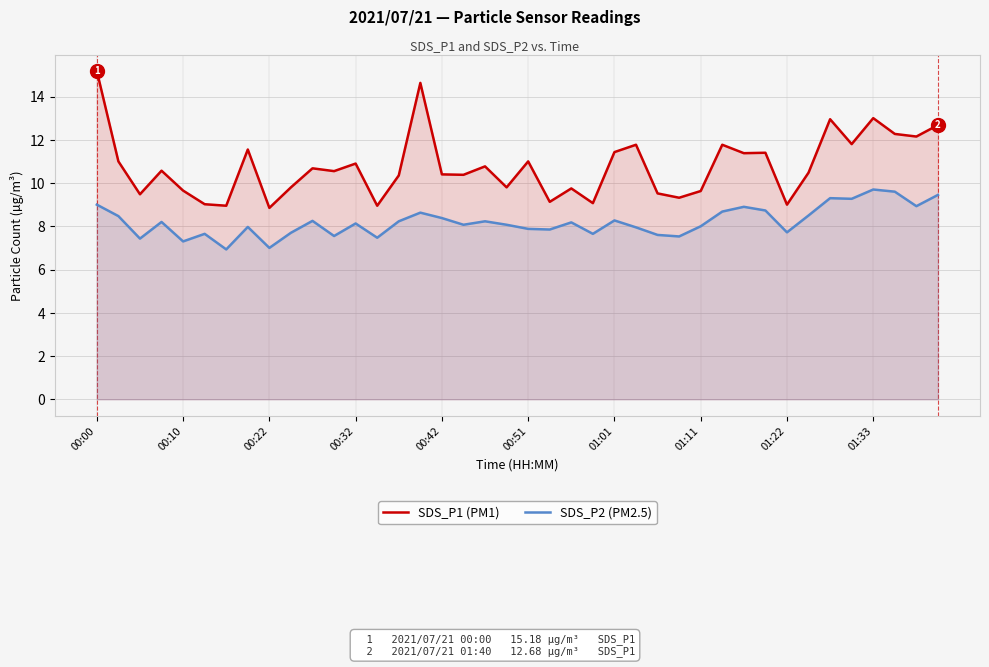

The SDS_P2 (PM2.5) series shows 16.1 at 35. True or false?

False